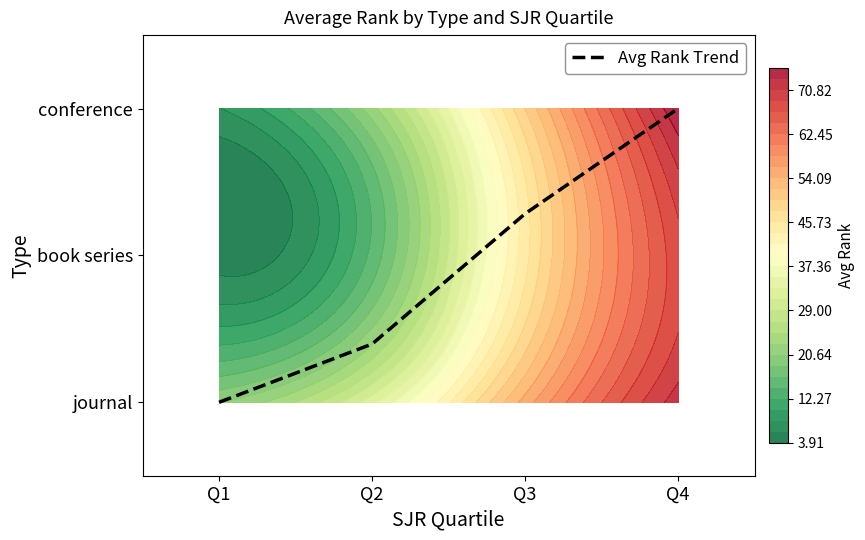

List the labels in order of value, smallest first.

Q1, Q2, Q3, Q4